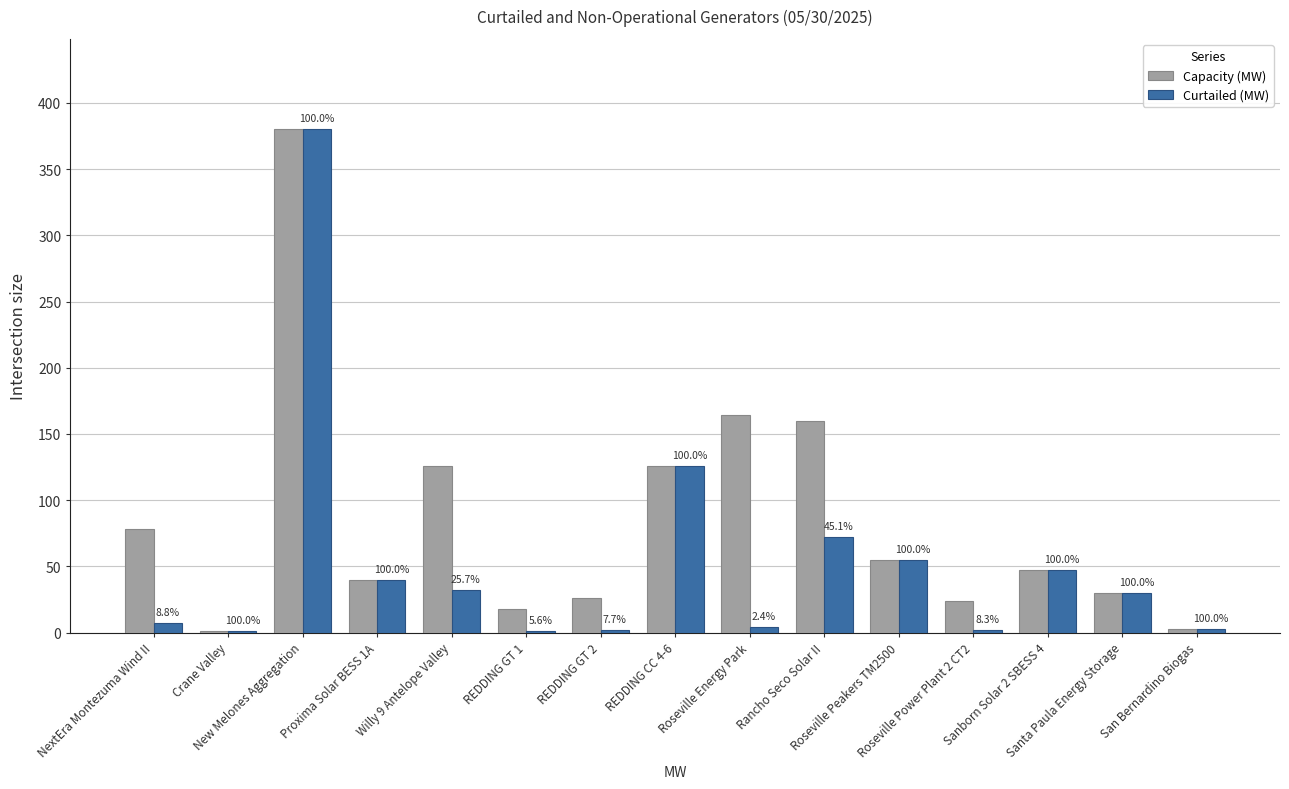

What are all the series names shown in the legend?

Capacity (MW), Curtailed (MW)